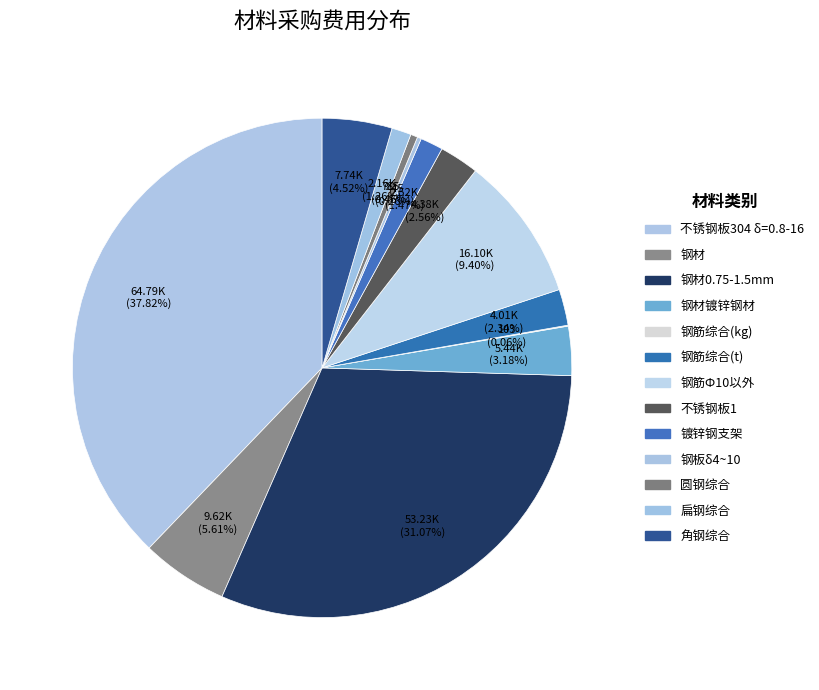

Is there a majority slice in this chart?

No